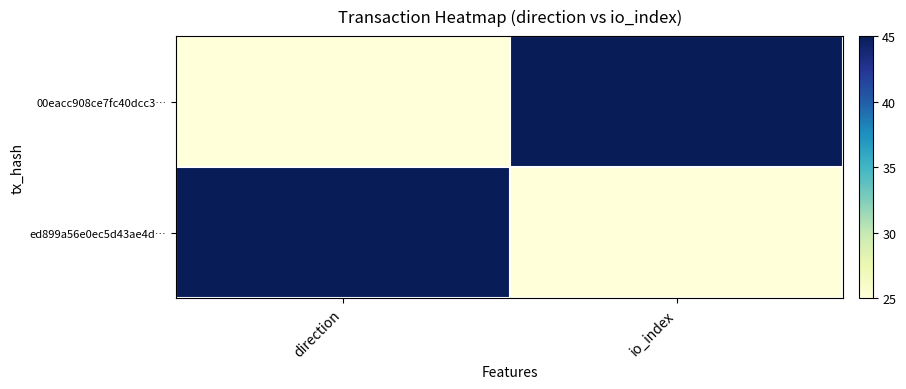

How many distinct data groups are displayed?

2